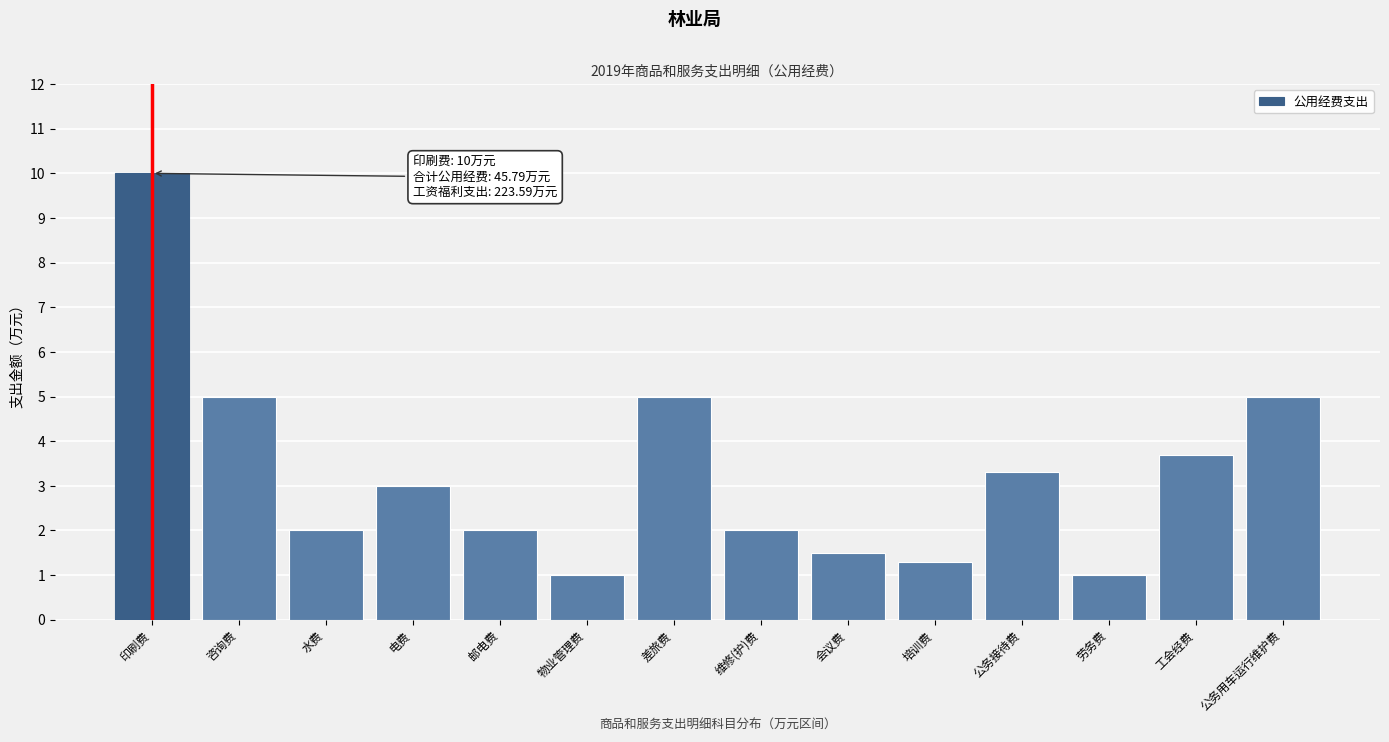

Reading left to right, list all the values displayed in this chart.

10.0	5.0	2.0	3.0	2.0	1.0	5.0	2.0	1.5	1.3	3.3	1.0	3.7	5.0